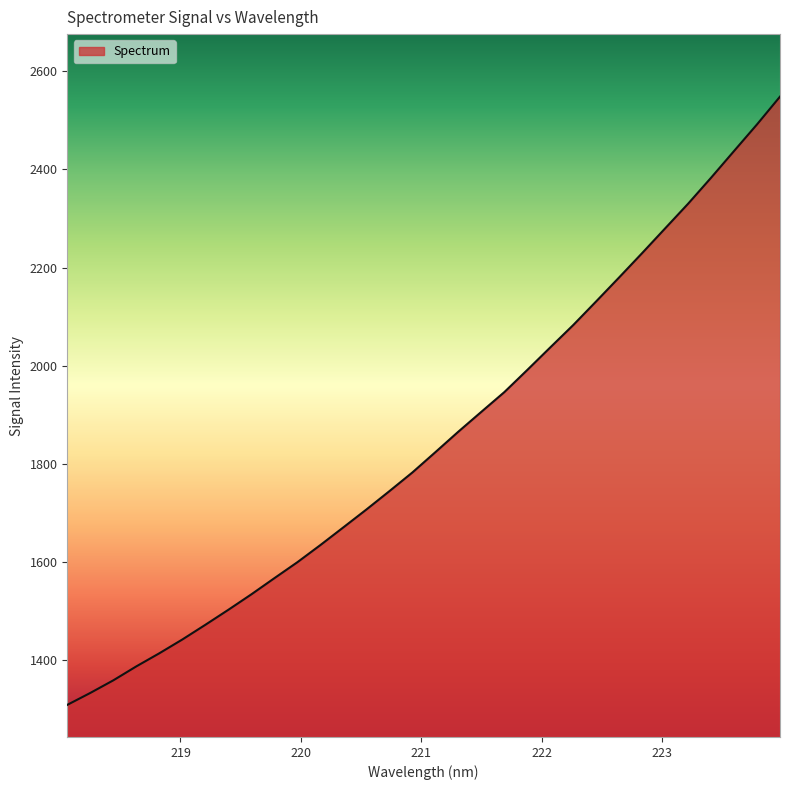

What is the difference between the maximum and minimum values?

1239.6